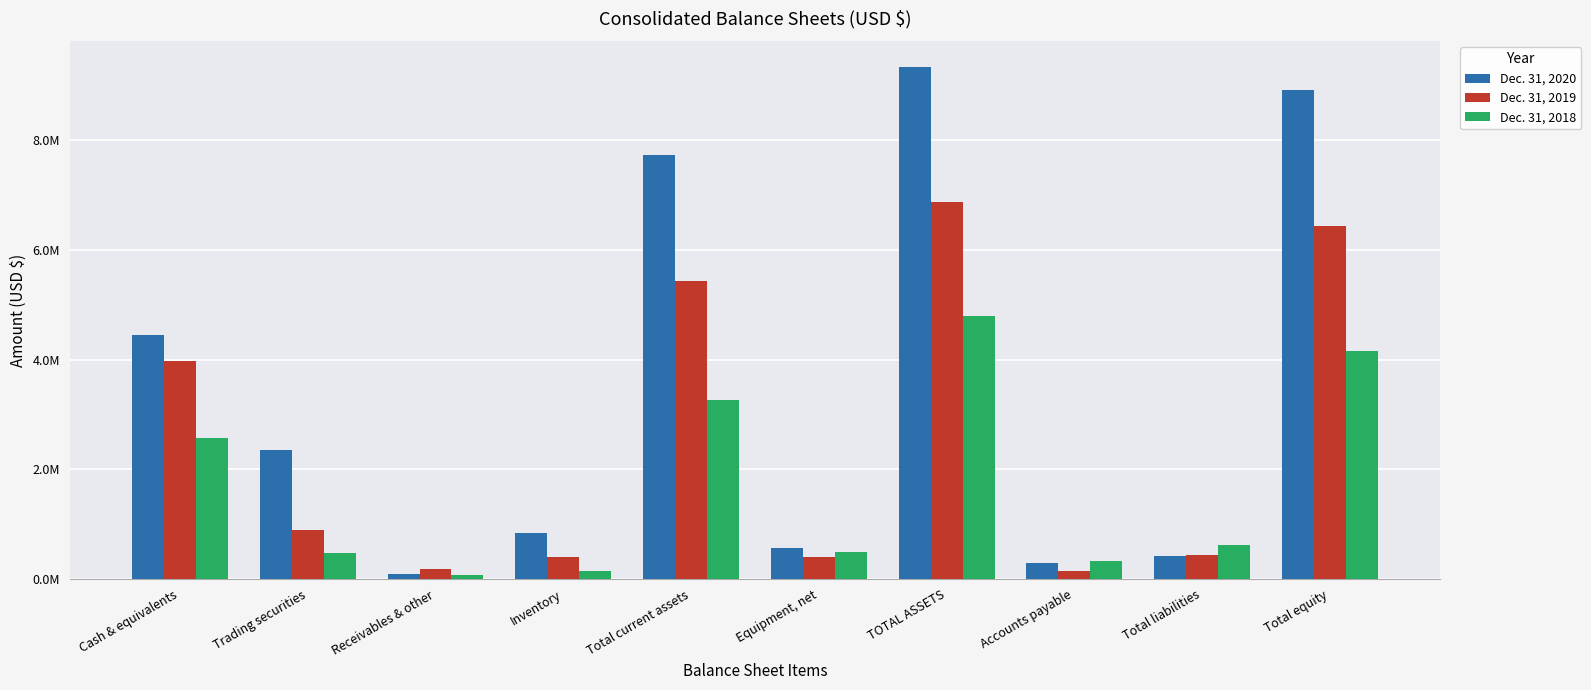

What are all the series names shown in the legend?

Dec. 31, 2020, Dec. 31, 2019, Dec. 31, 2018